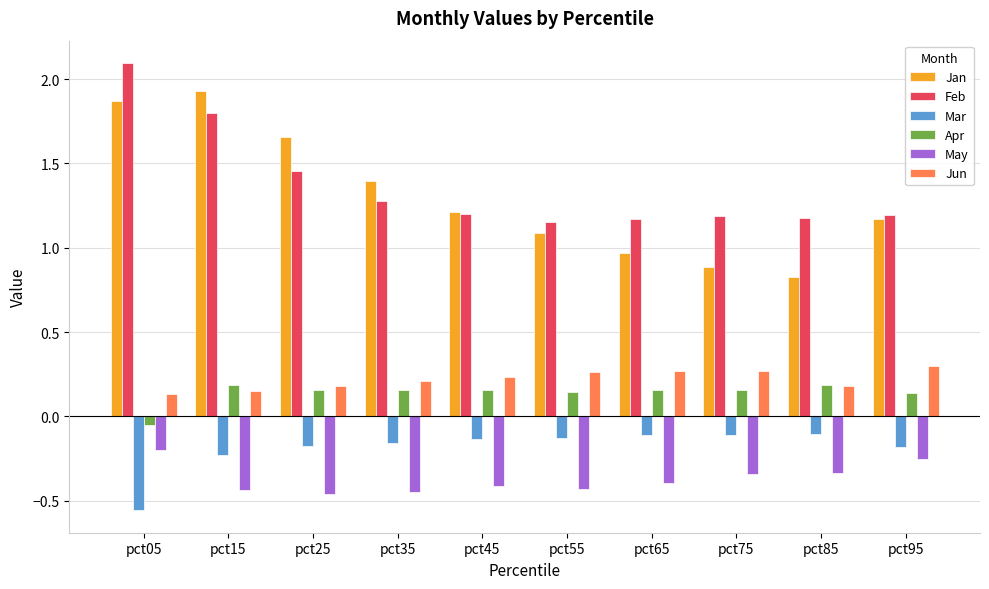

What is the total value across all series at pct95?

2.4